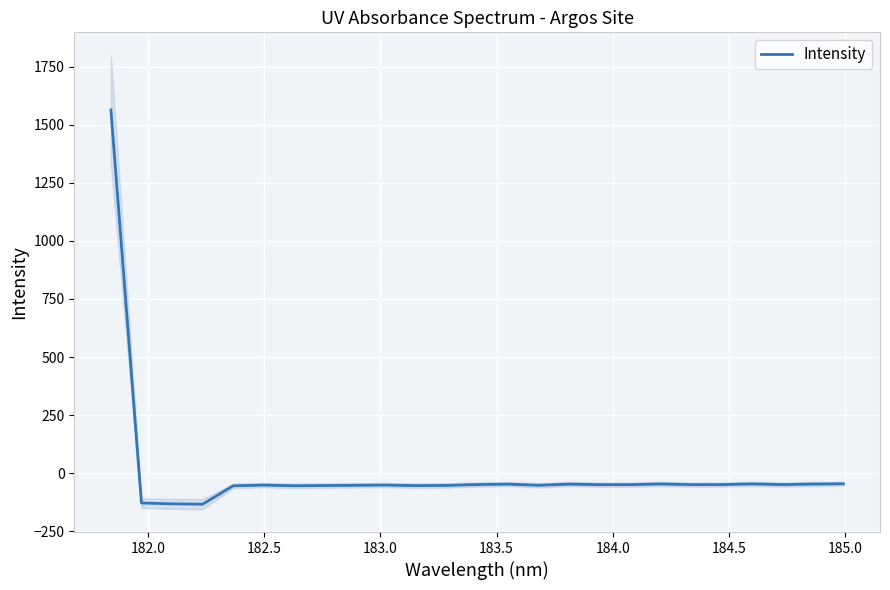

How many values are above zero?

1